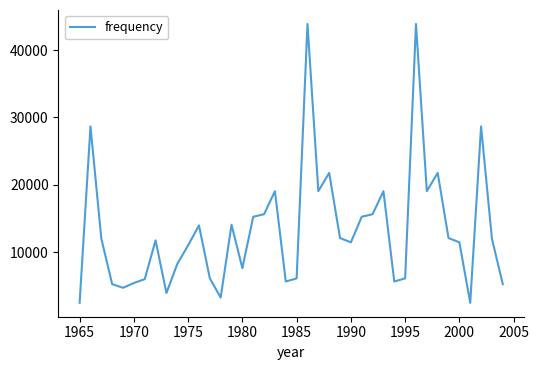

Is this an area chart (filled region under the line)?

No